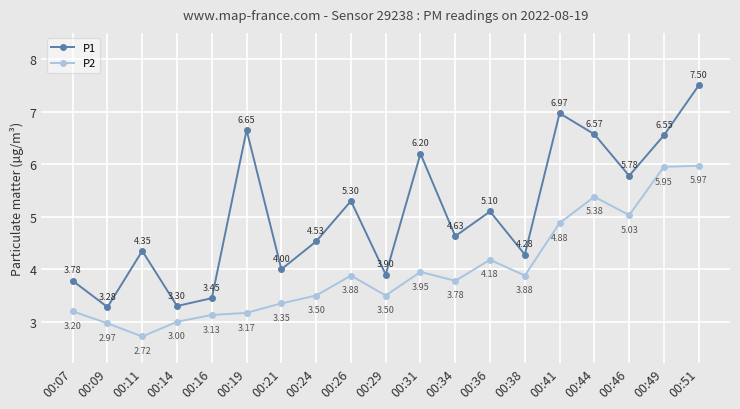

True or false: P2 and P1 cross at least once.

False